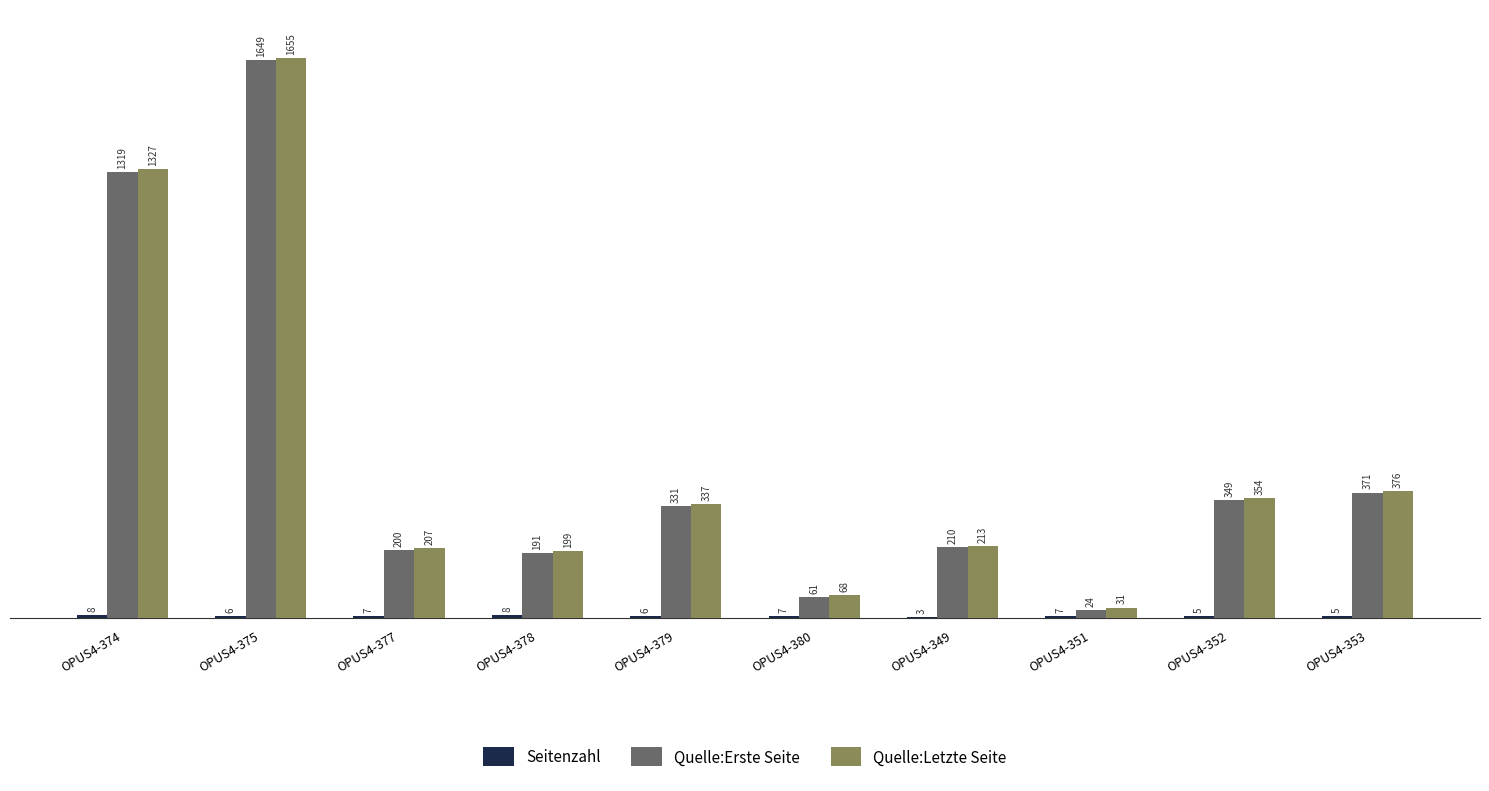

At which label does Quelle:Letzte Seite first exceed 337?

OPUS4-374